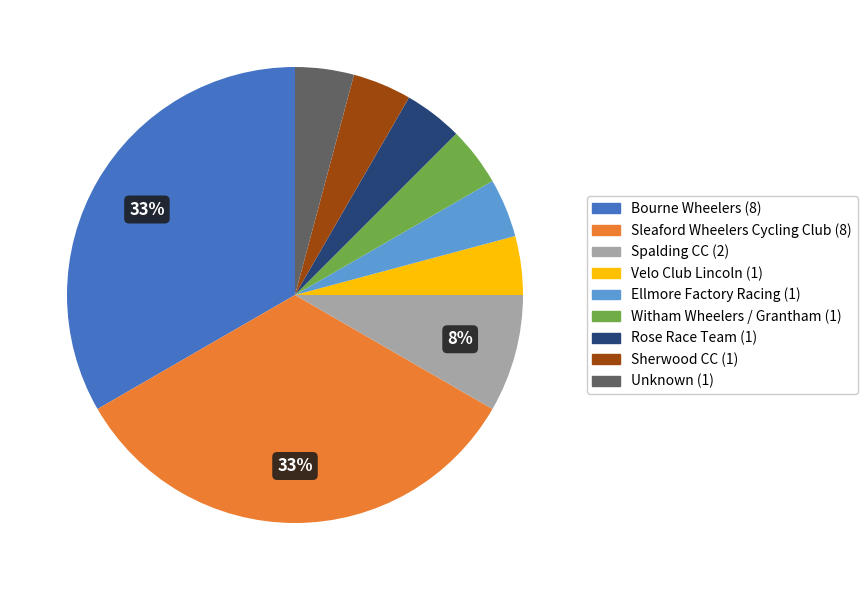

Does Velo Club Lincoln account for over 50% of the chart?

No